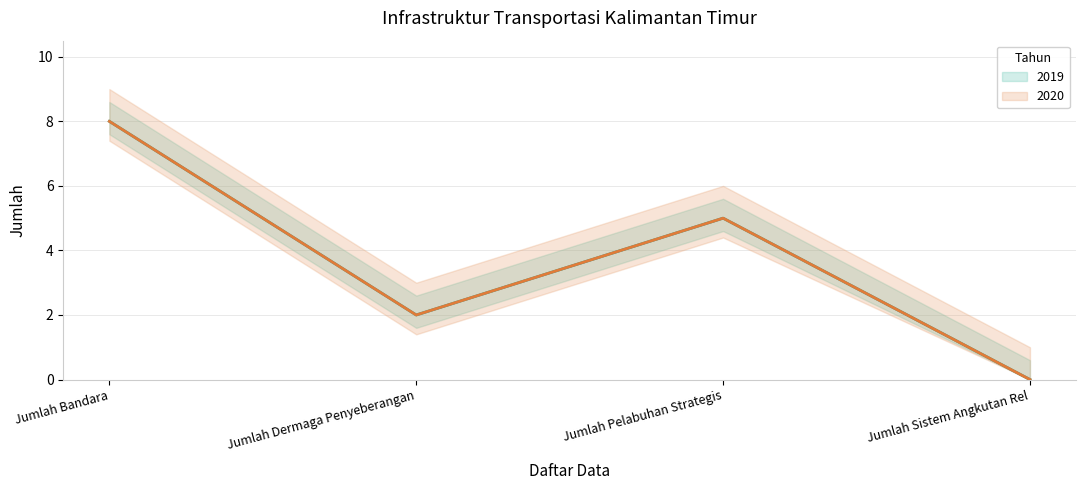

True or false: 2019 and 2020 intersect in this chart.

False